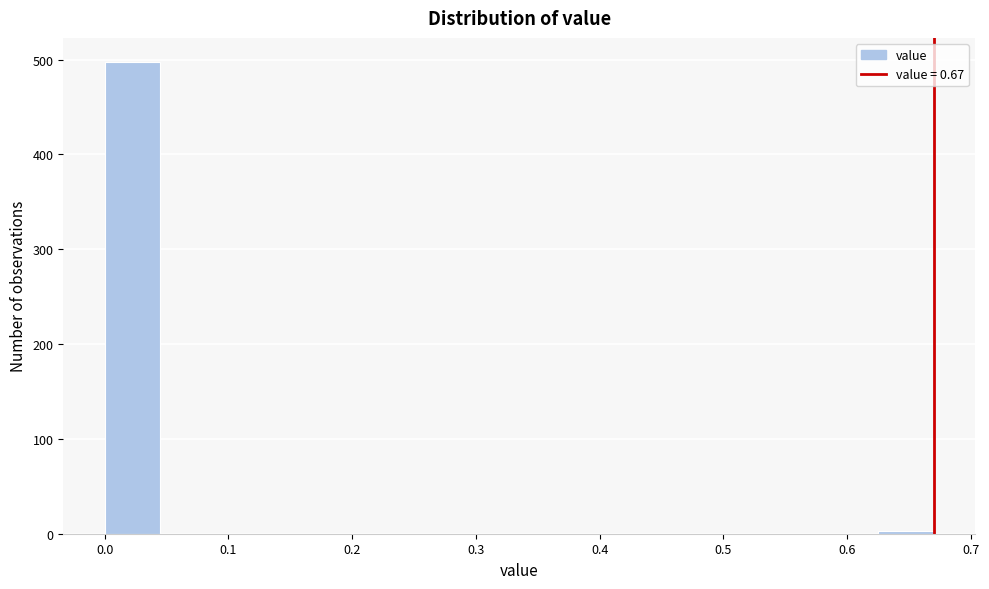

What is the height of the bar covering 0.00 to 0.04 on the x-axis? Neither the bar edges nor the heights are printed on the chart, so give them approximately, as read against the axes.

500